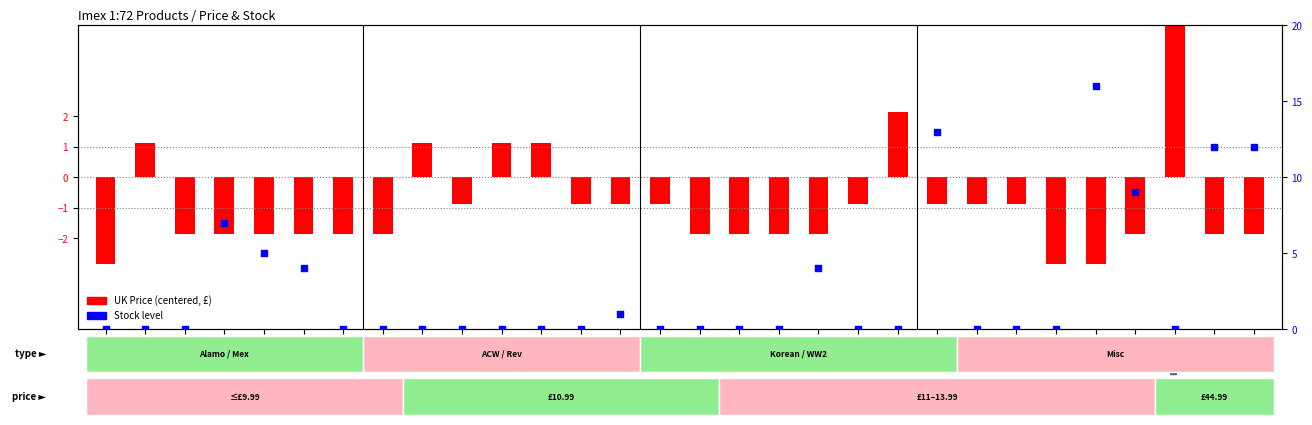

What is the total value across all series at IMEX501?

-1.9